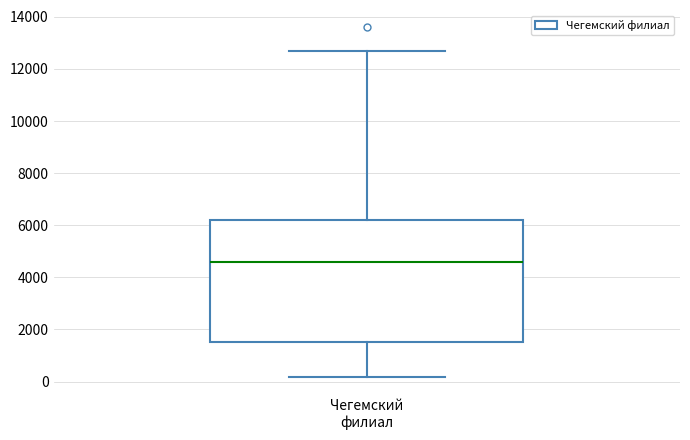

Where does the lower whisker of the box for Чегемский филиал end on the y-axis? The values are not printed on the chart, so give them approximately, as read against the axis.

200